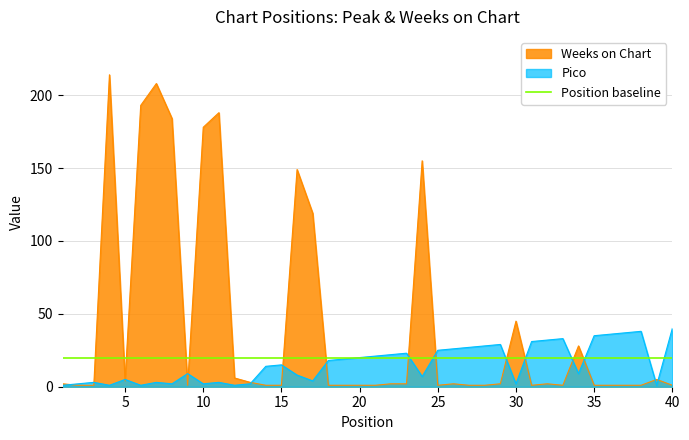

What is the approximate value of Weeks on Chart at 8?

184